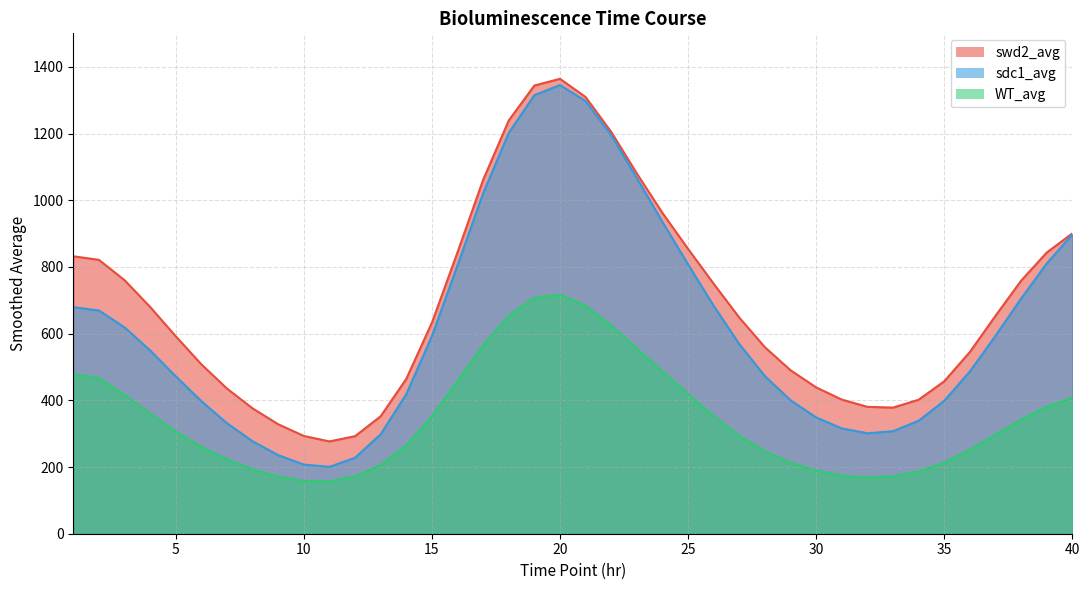

At which category is the sum across all series the highest?

20